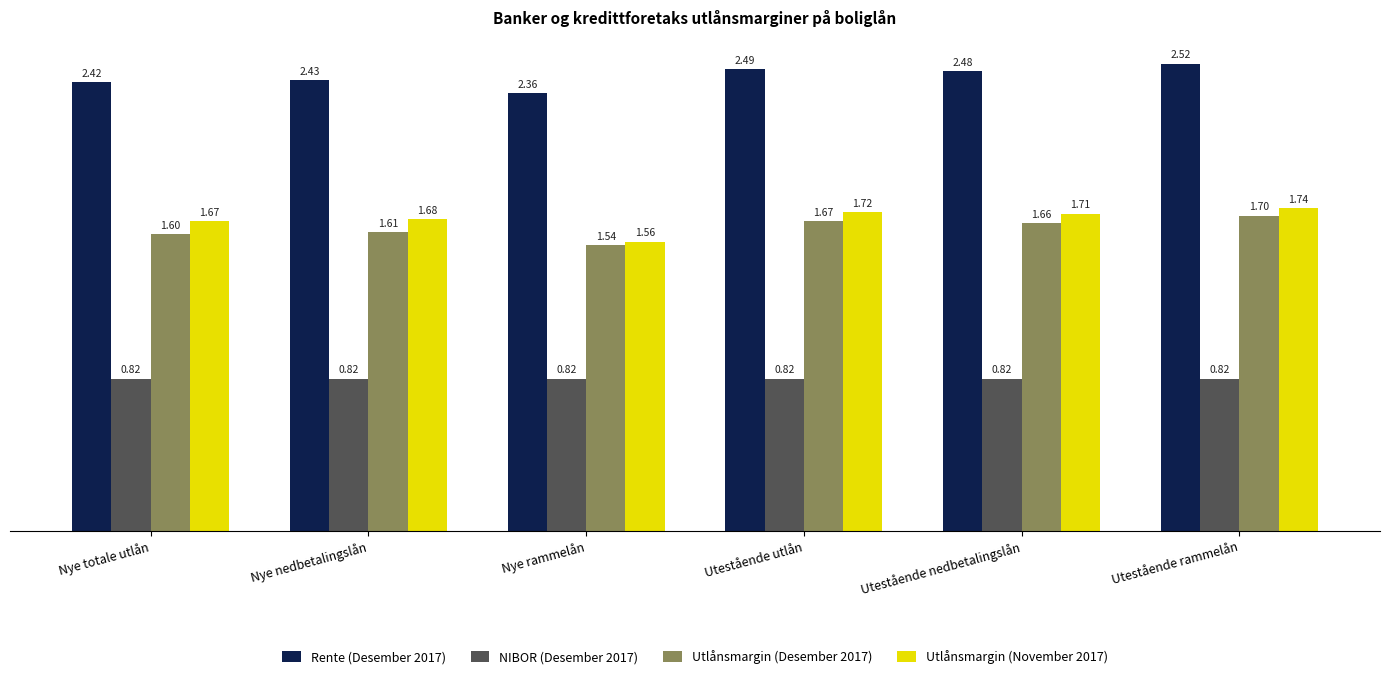

Where is Rente (Desember 2017) nearest to the value 2?

Nye rammelån